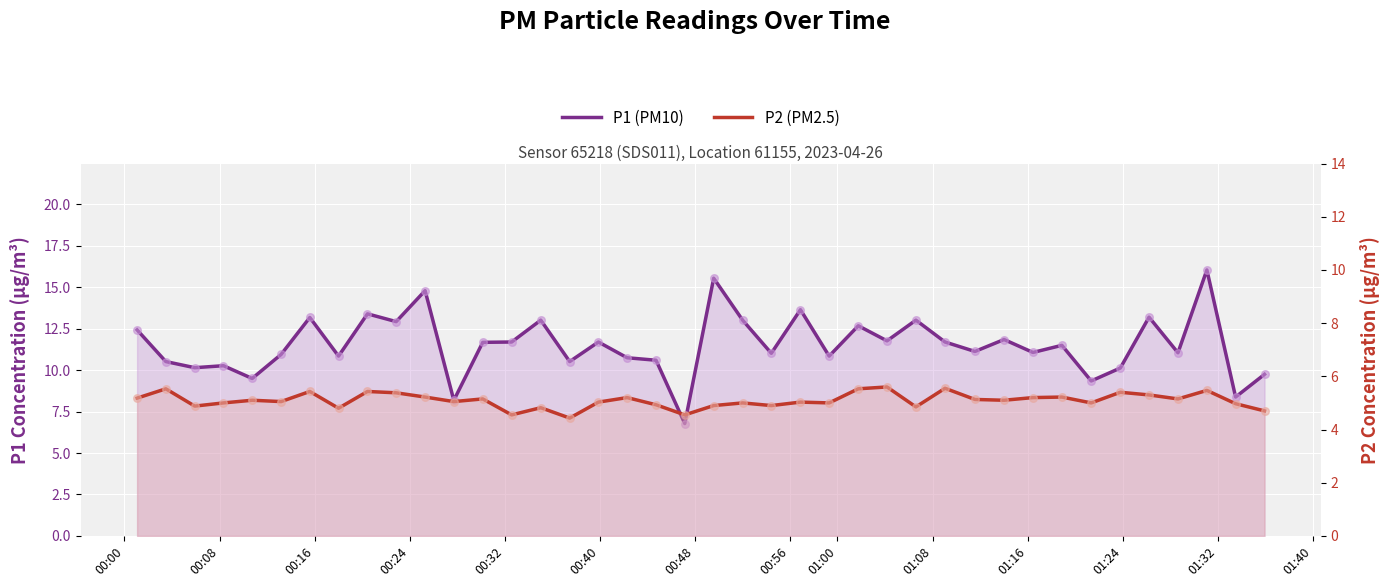

At how many categories does at least one series exceed 6?

40